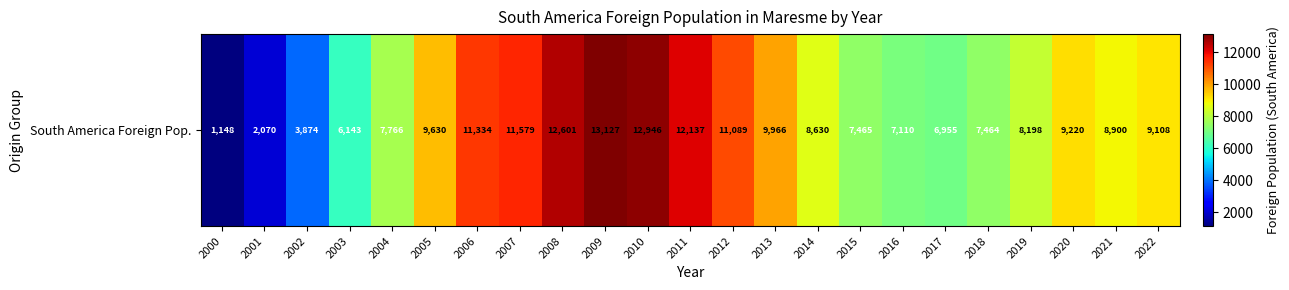

At which category does the chart reach its minimum across all series?

2000